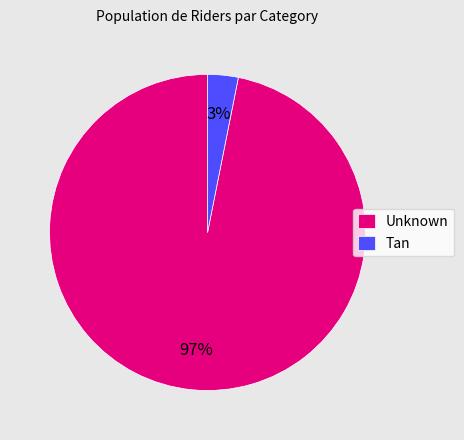

How many slices are in this pie chart?

2